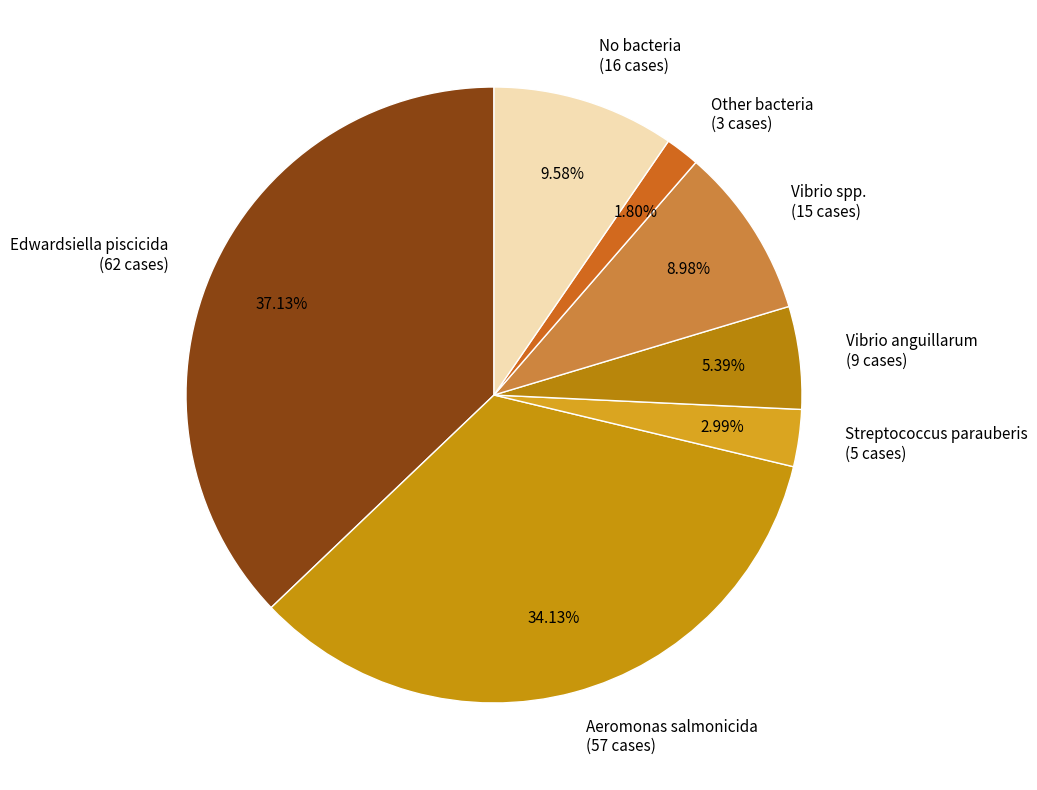

The Streptococcus parauberis slice represents 3% of the pie. True or false?

True